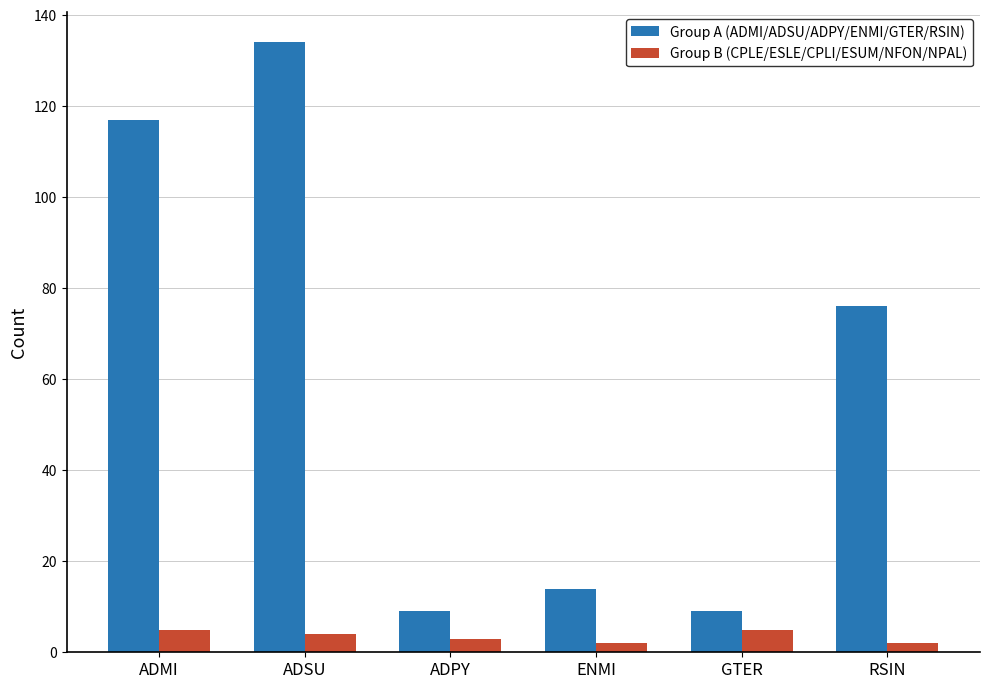

What is the value of the Group A (ADMI/ADSU/ADPY/ENMI/GTER/RSIN) bar at the 4th from the left?

14